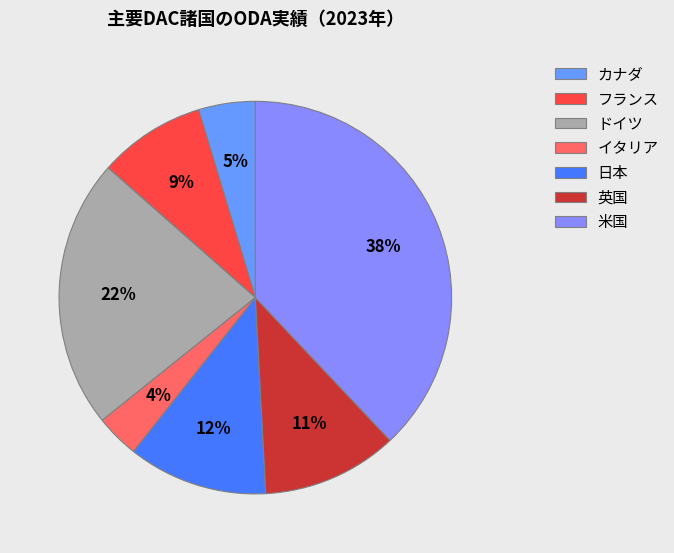

What percentage is the 日本 slice, to the nearest percent?

12%